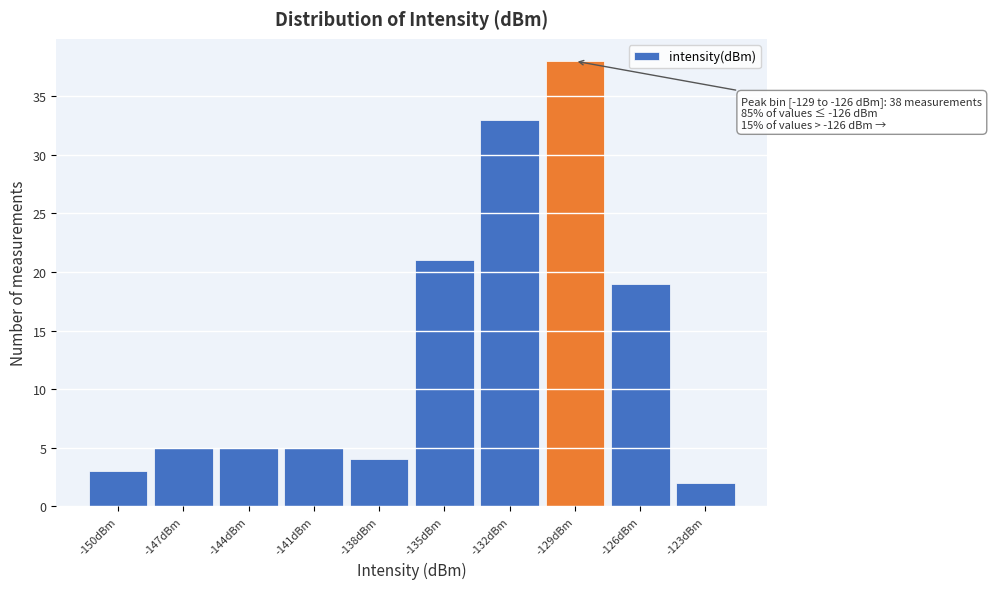

Reading left to right, what are all the values shown in this chart?

3	5	5	5	4	21	33	38	19	2